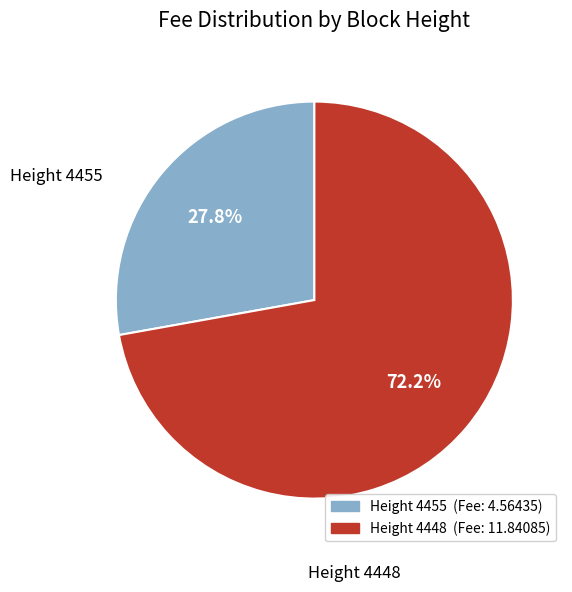

How many slices are in this pie chart?

2